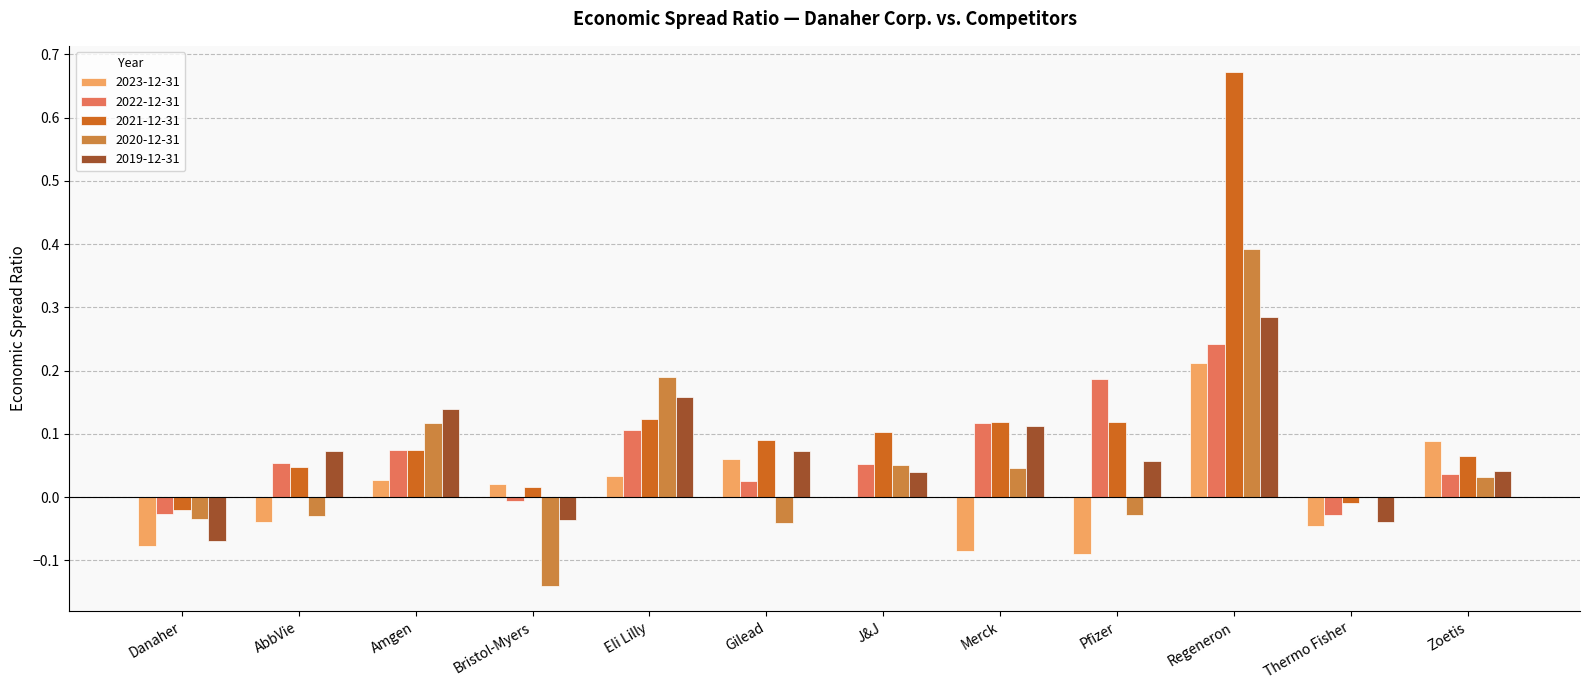

What is the sum of all 2019-12-31 values?

0.8